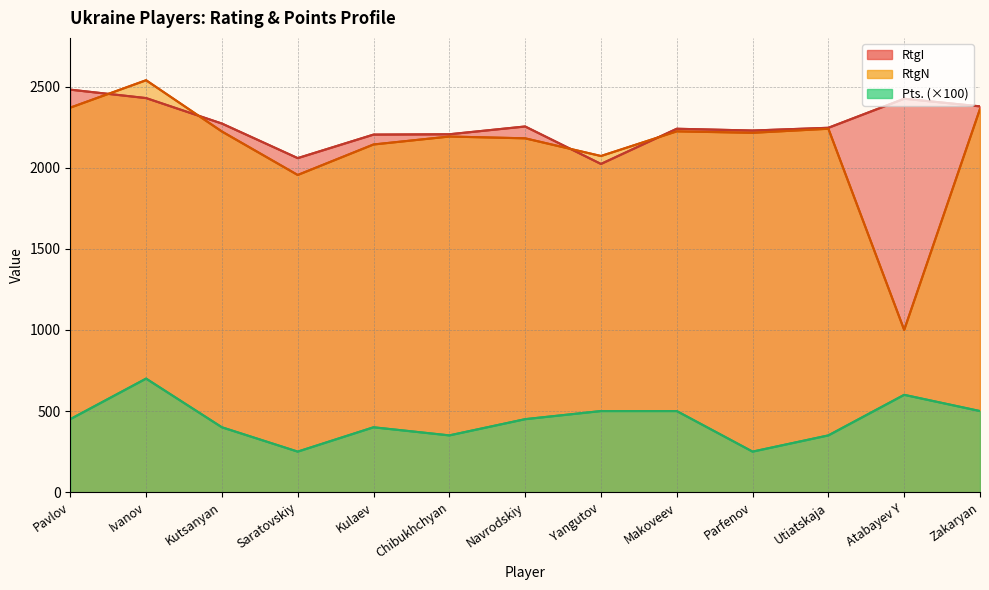

Is it true that Pts. (×100) equals 700 at Ivanov?

True